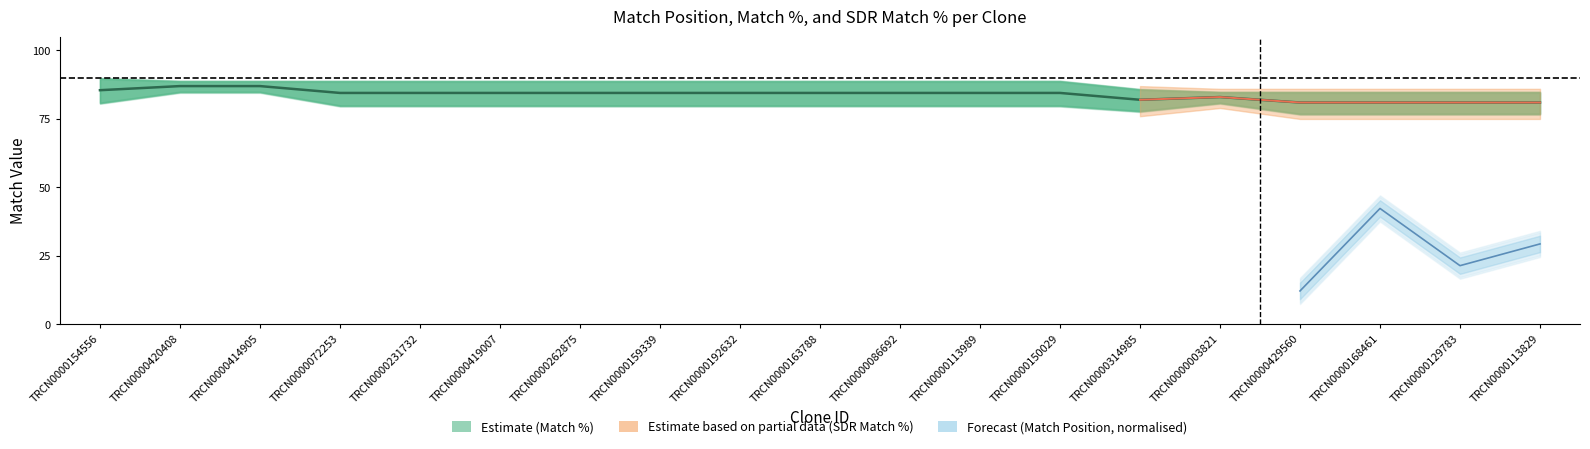

Reading right to left, extract all data points from this chart.

81.0	81.0	81.0	81.0	83.0	82.0	84.5	84.5	84.5	84.5	84.5	84.5	84.5	84.5	84.5	84.5	87.0	87.0	85.5